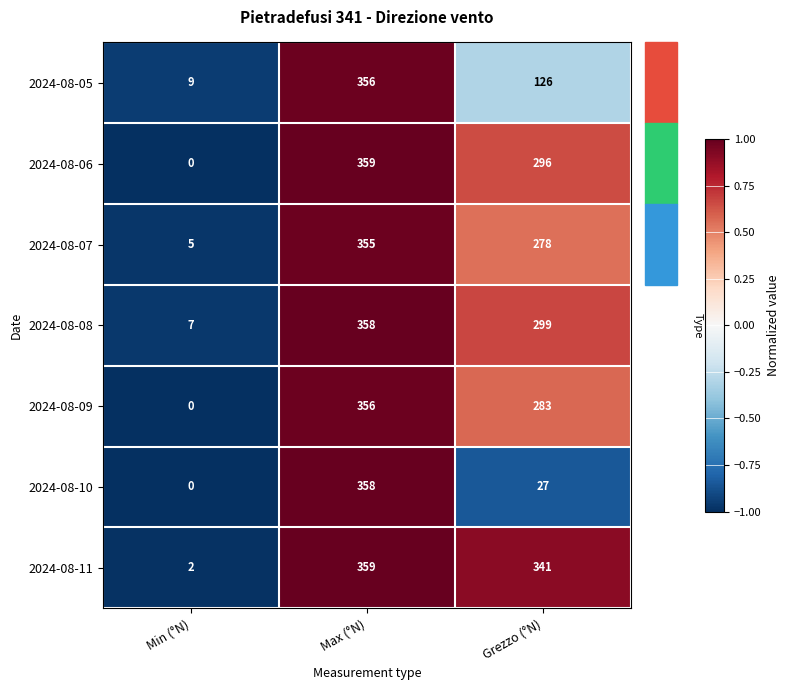

Which label corresponds to the smallest value in the chart?

Min (°N)